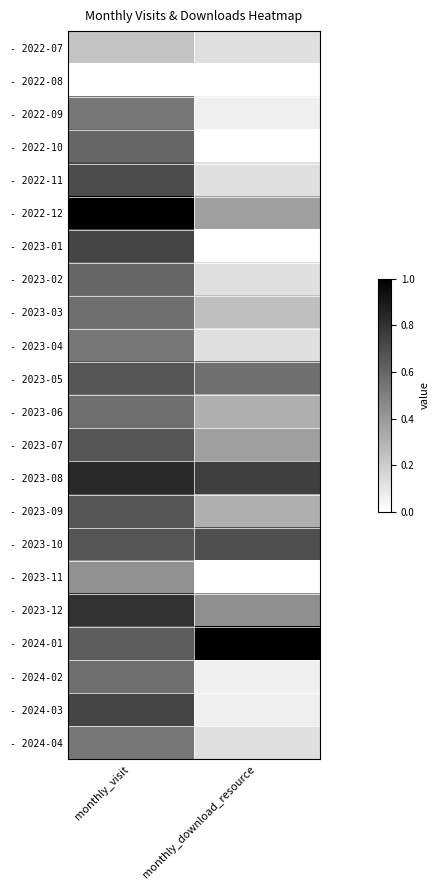

What is the maximum value shown in the chart?

1.0